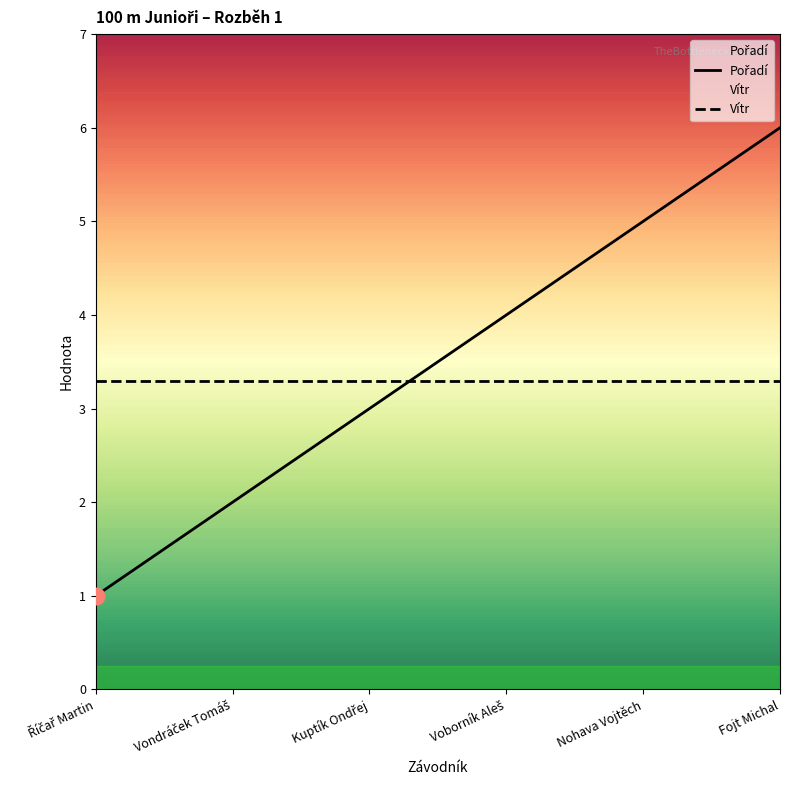

Rank the categories by value from lowest to highest.

Říčař Martin, Vondráček Tomáš, Kuptík Ondřej, Voborník Aleš, Nohava Vojtěch, Fojt Michal